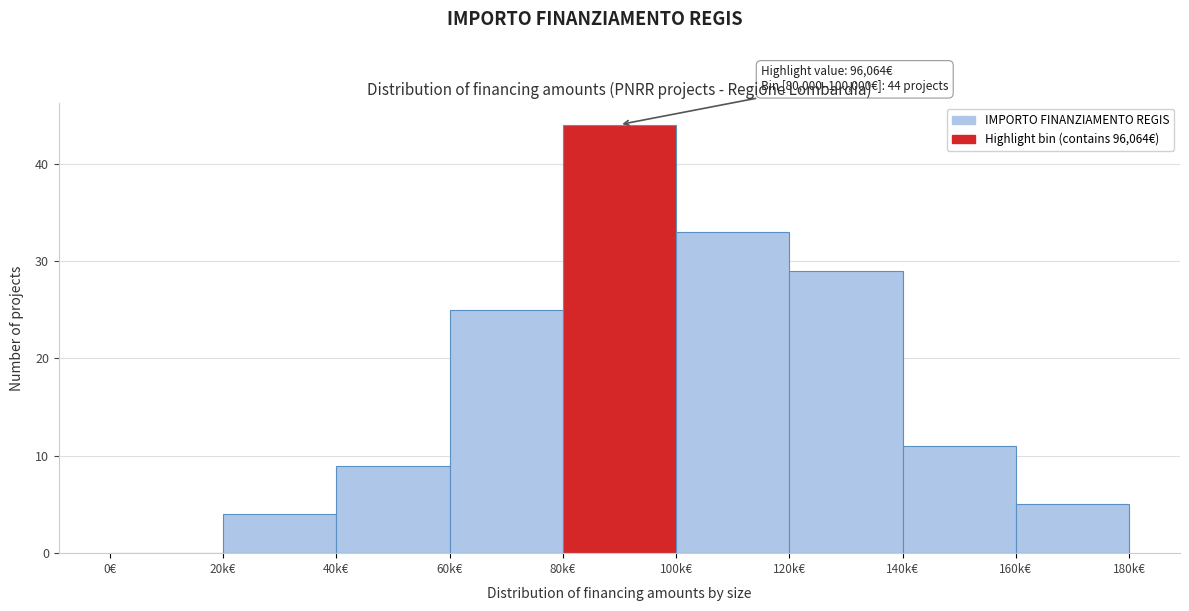

Reading left to right, transcribe all the data shown in this chart.

0€=0	20k€=4	40k€=9	60k€=25	80k€=44	100k€=33	120k€=29	140k€=11	160k€=5